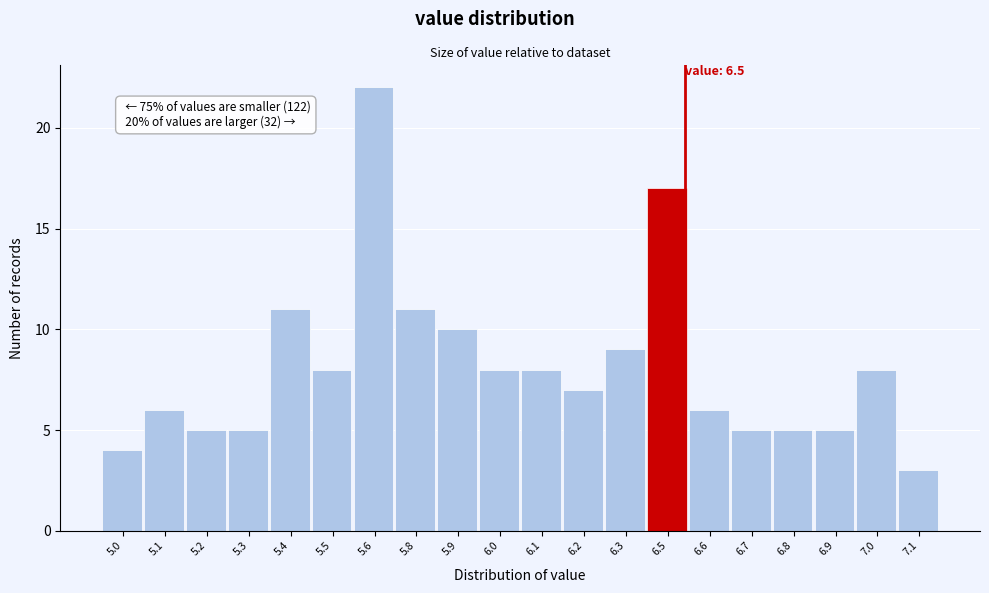

Reading left to right, list all the values displayed in this chart.

4	6	5	5	11	8	22	11	10	8	8	7	9	17	6	5	5	5	8	3